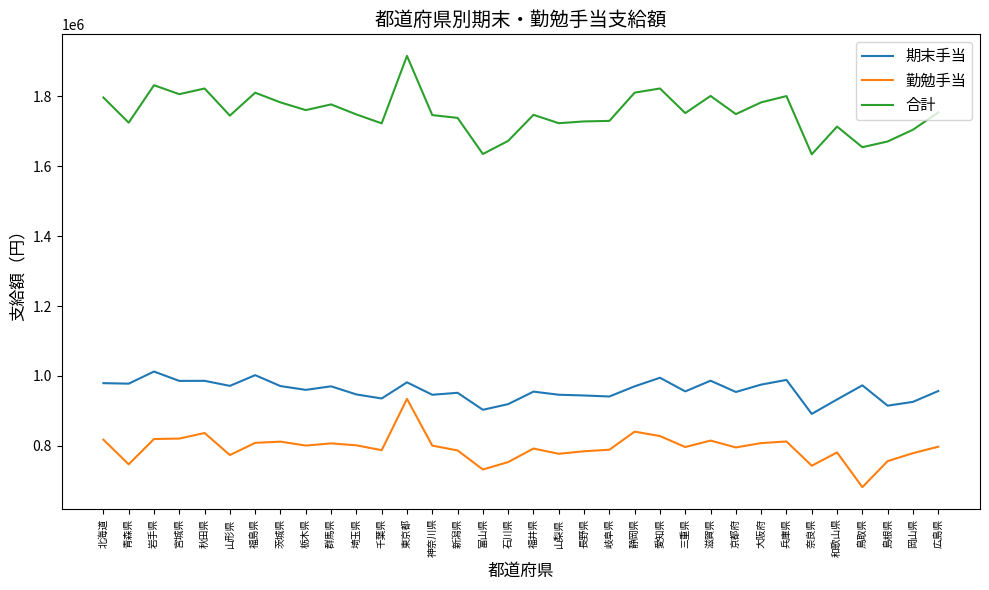

What is the difference between the 期末手当 values at 神奈川県 and 東京都?

35602